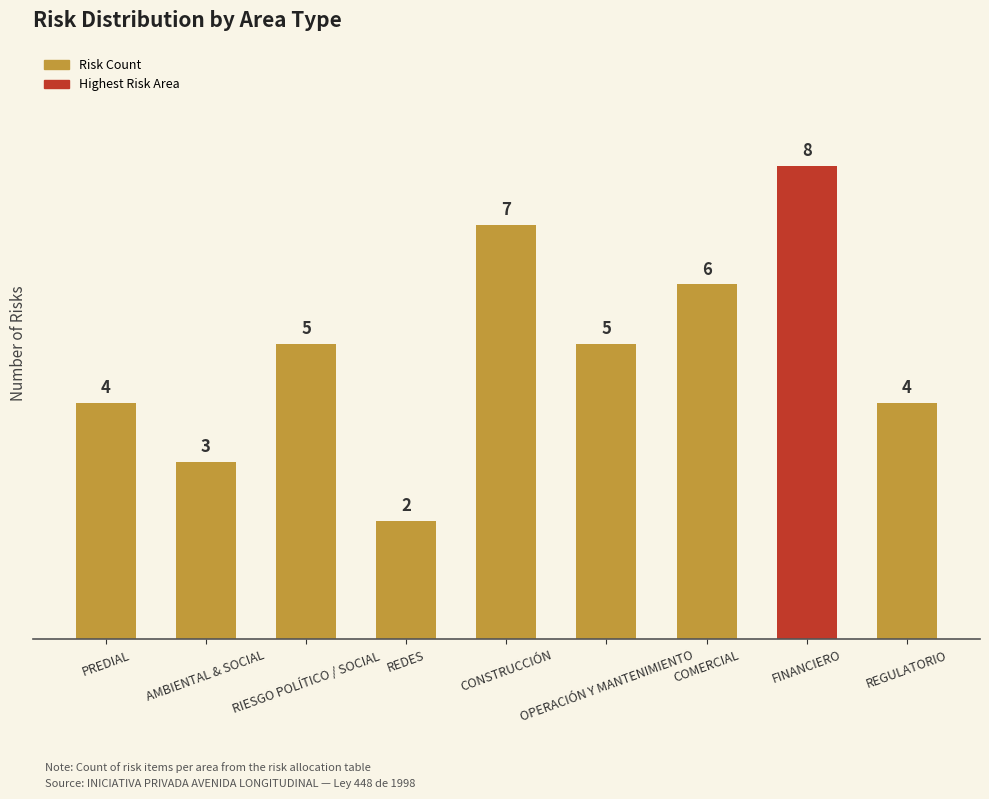

What is the sum of the values at AMBIENTAL & SOCIAL and CONSTRUCCIÓN?

10